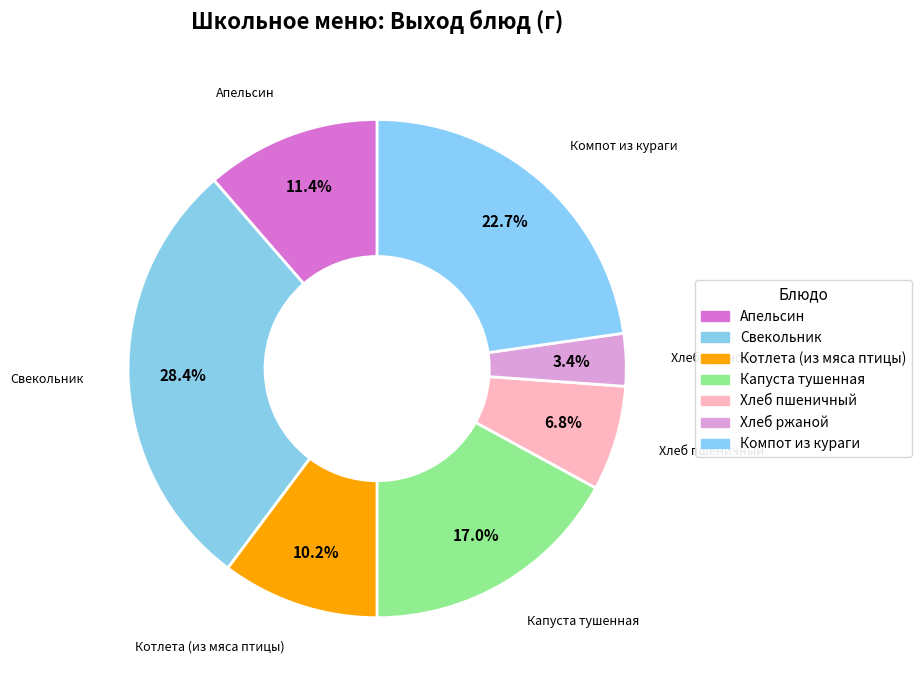

How much of the chart is everything except Апельсин?

88.6%